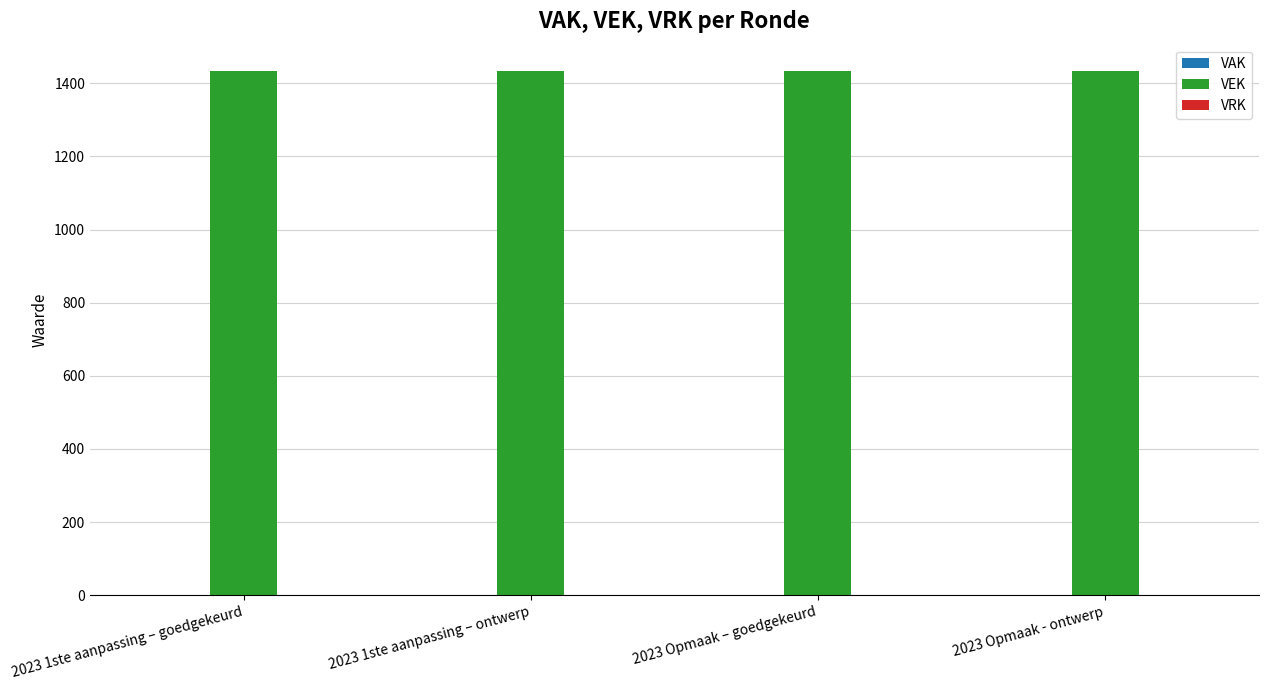

Which series has the largest total across all categories?

VEK